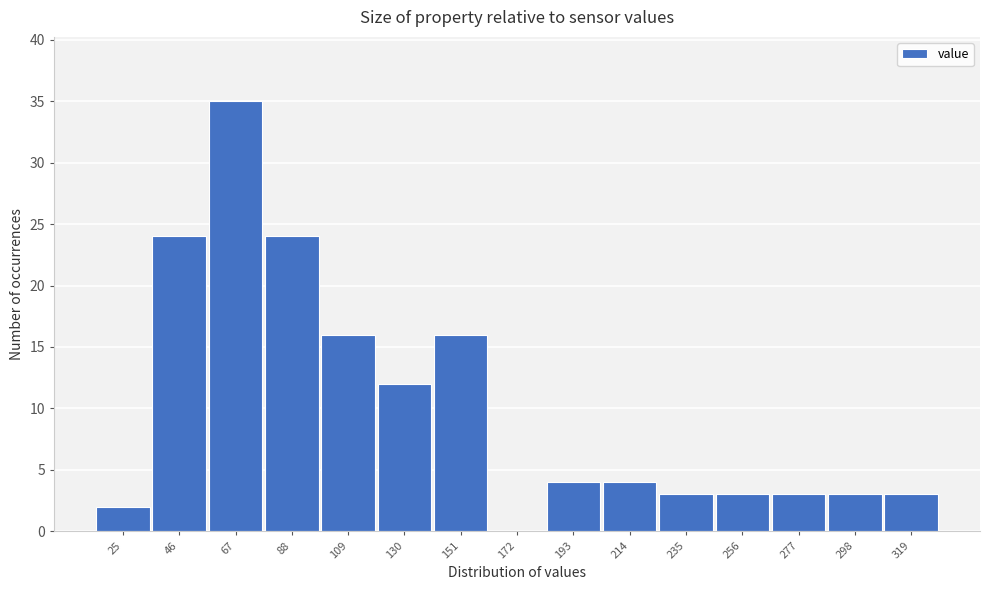

Reading right to left, list all the values displayed in this chart.

319=3	298=3	277=3	256=3	235=3	214=4	193=4	172=0	151=16	130=12	109=16	88=24	67=35	46=24	25=2